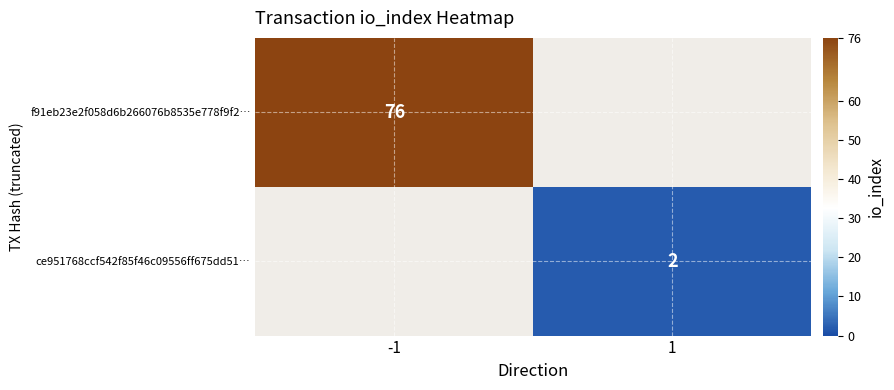

What is the smallest value displayed?

2.0